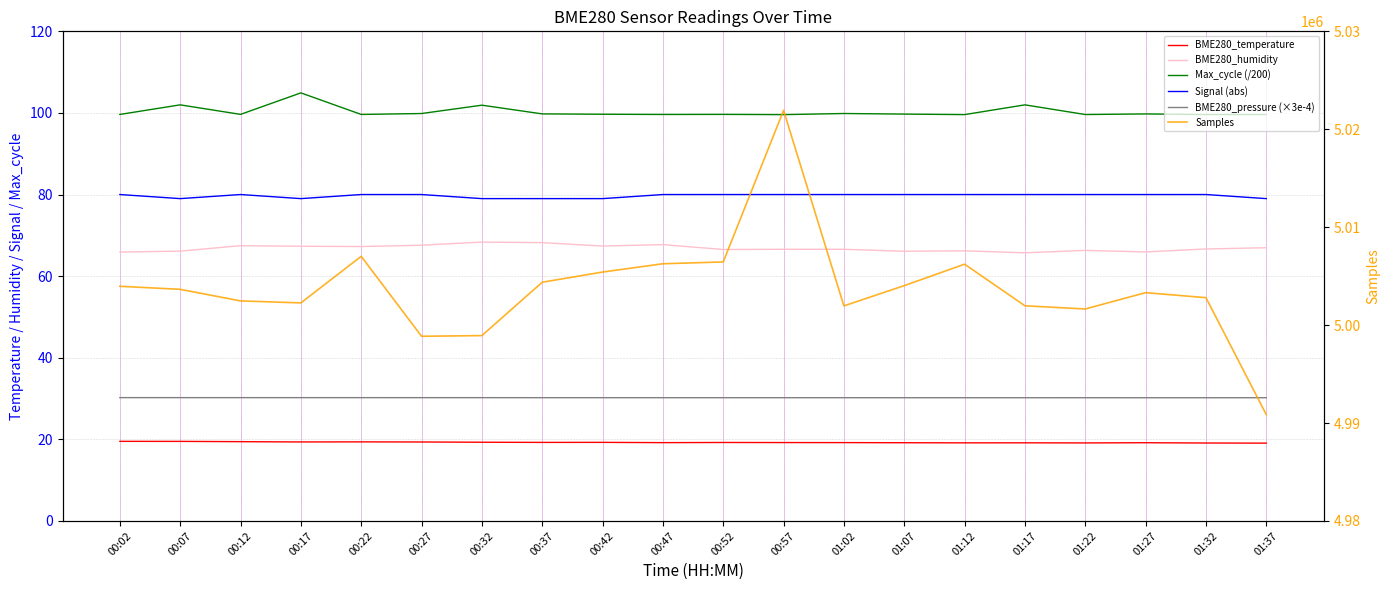

At how many categories does at least one series exceed 3752427?

20